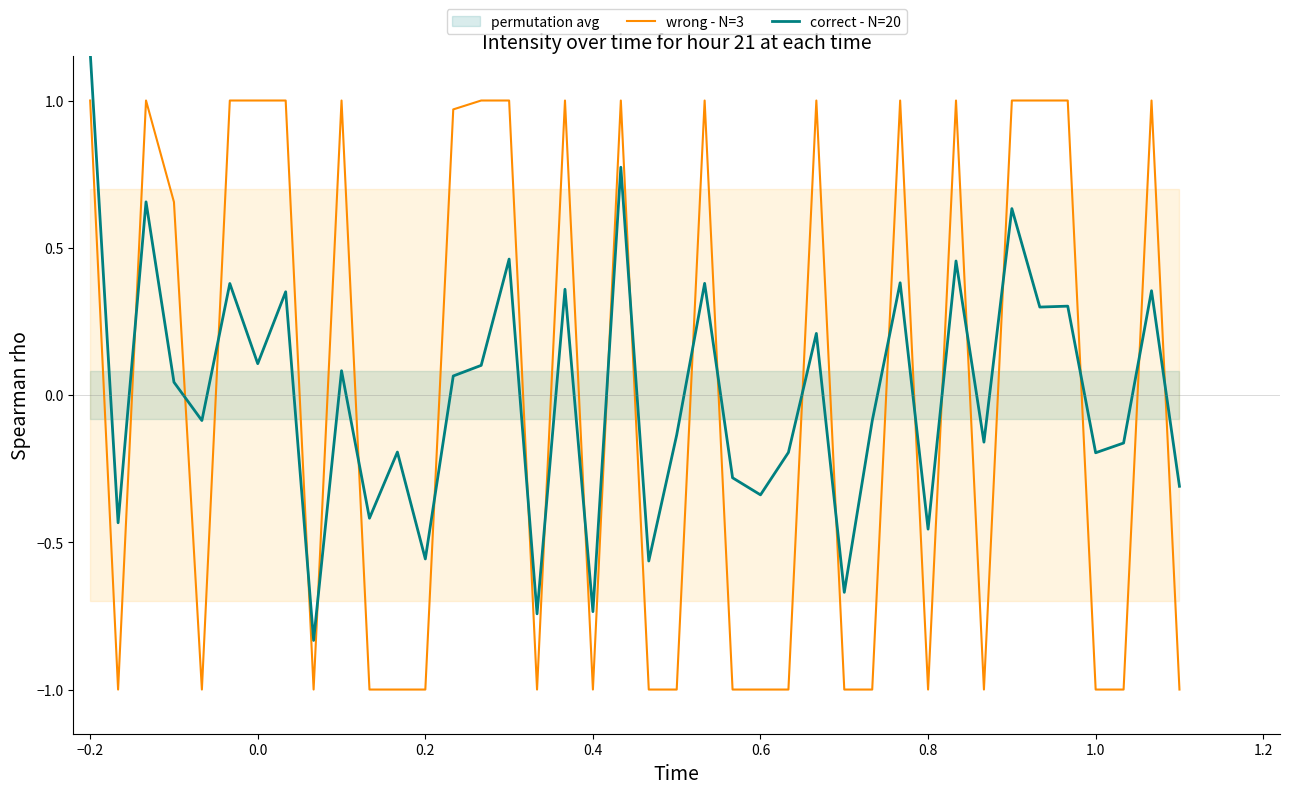

After their last crossing, which series has the higher values: correct - N=20 or wrong - N=3?

correct - N=20